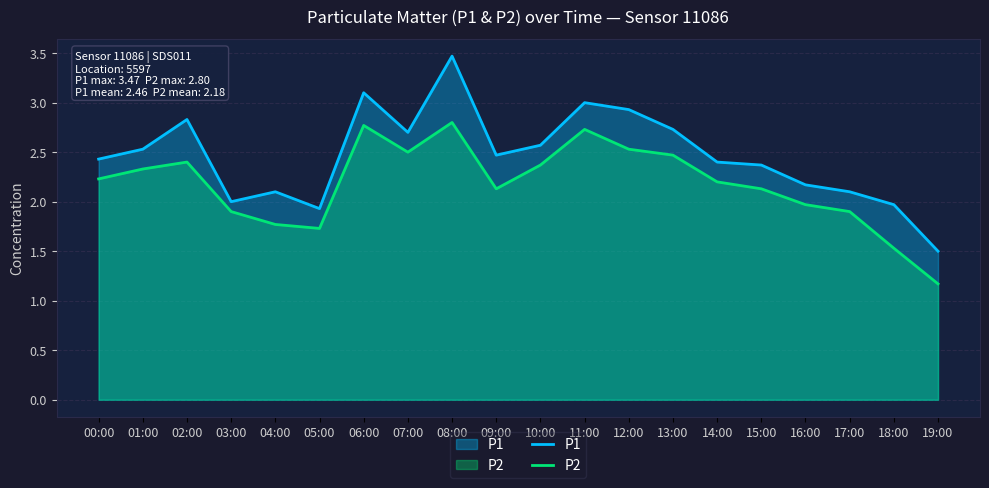

Where is the first local maximum for P2?

02:00